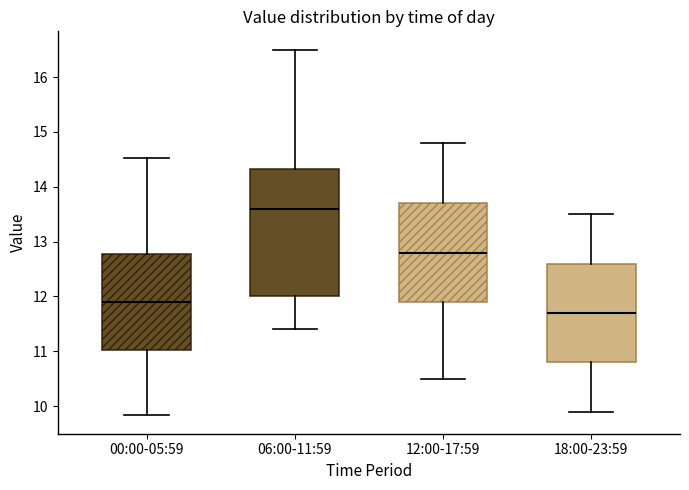

Reading left to right, transcribe this box plot: for each box, give where its median line is, the range the box spans, and where its two whiskers end, as read against the y-axis. The values are not printed on the chart, so give them approximately, as read against the axis.

00:00-05:59: median 11.9, box 11.0 to 12.8, whiskers 9.8 to 14.5
06:00-11:59: median 13.6, box 12.0 to 14.3, whiskers 11.4 to 16.5
12:00-17:59: median 12.8, box 11.9 to 13.7, whiskers 10.5 to 14.8
18:00-23:59: median 11.7, box 10.8 to 12.6, whiskers 9.9 to 13.5